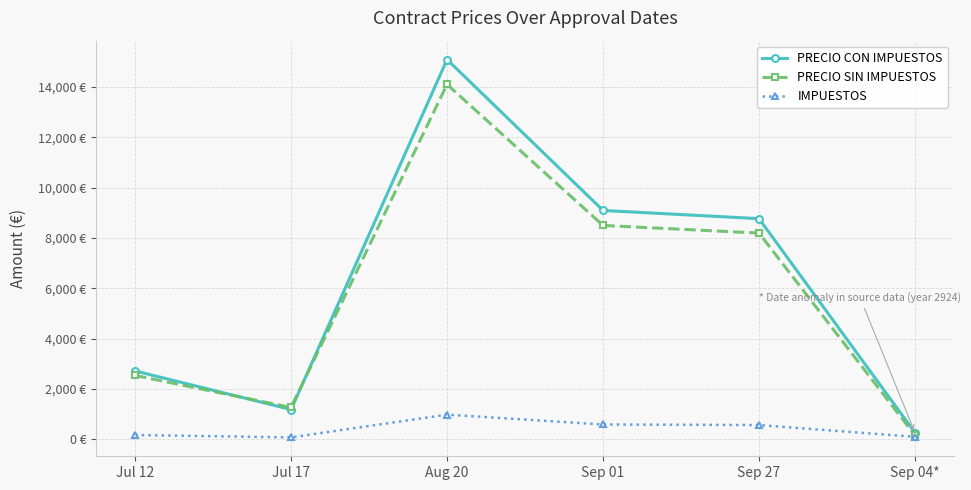

Where is the first local minimum for IMPUESTOS?

Jul 17